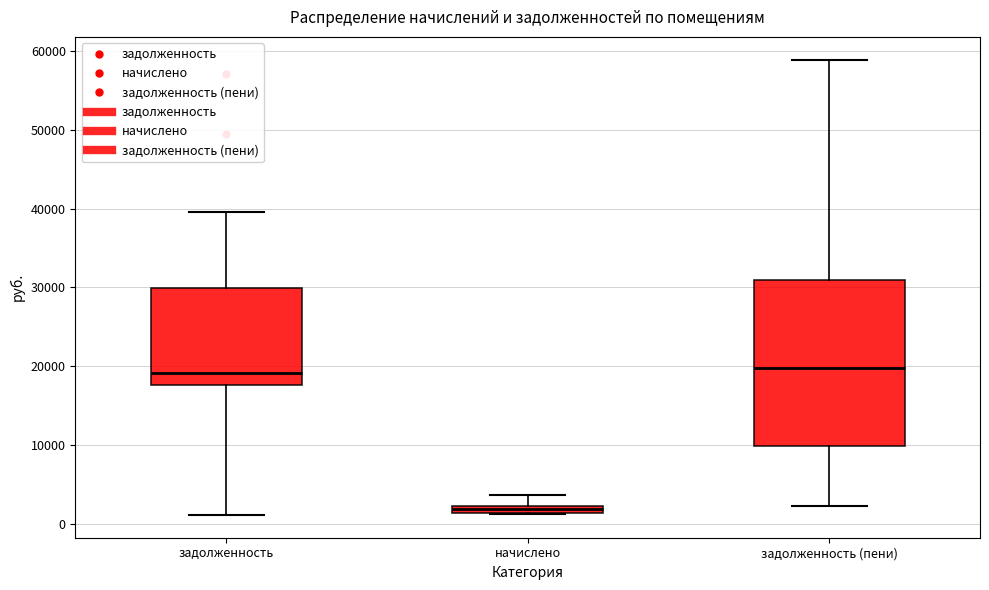

Which box has the lowest median line?

начислено